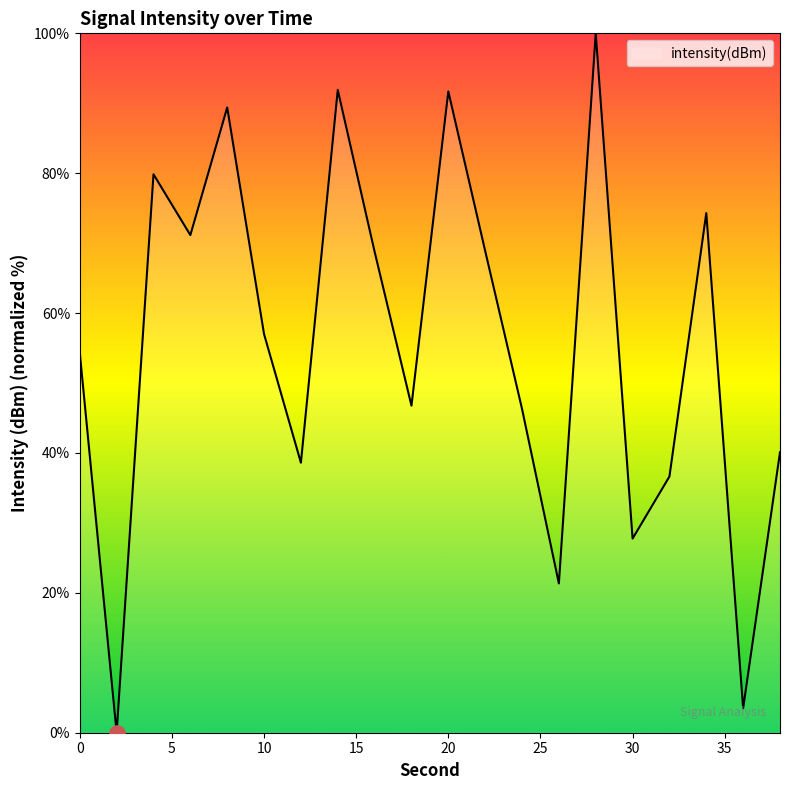

What is the greatest value displayed?

100.0